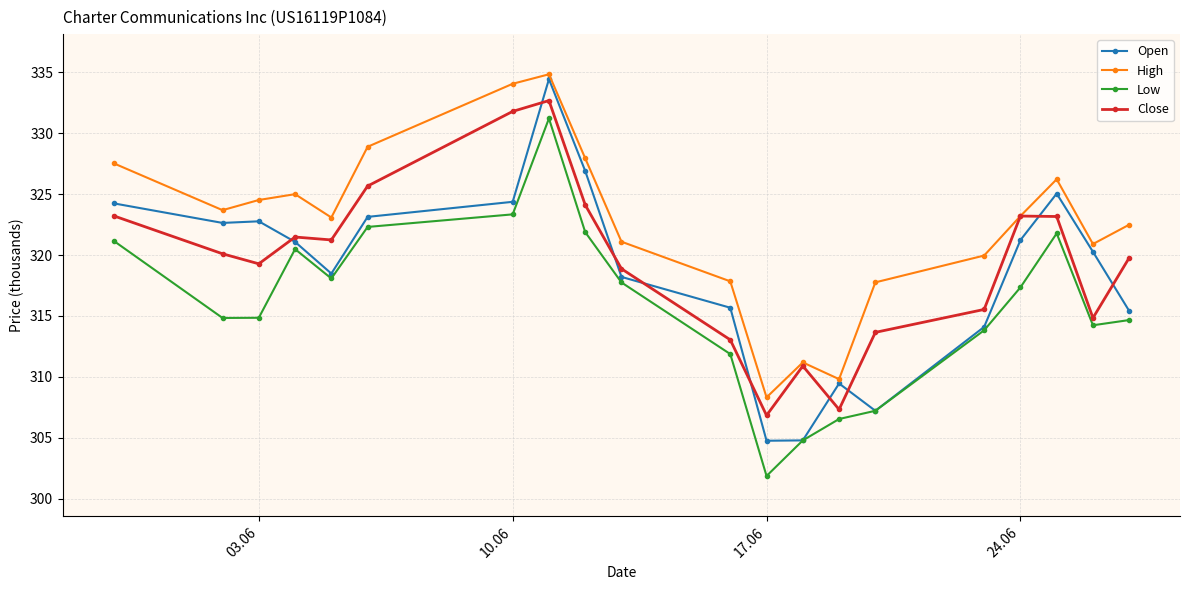

Is this an area chart (filled region under the line)?

No